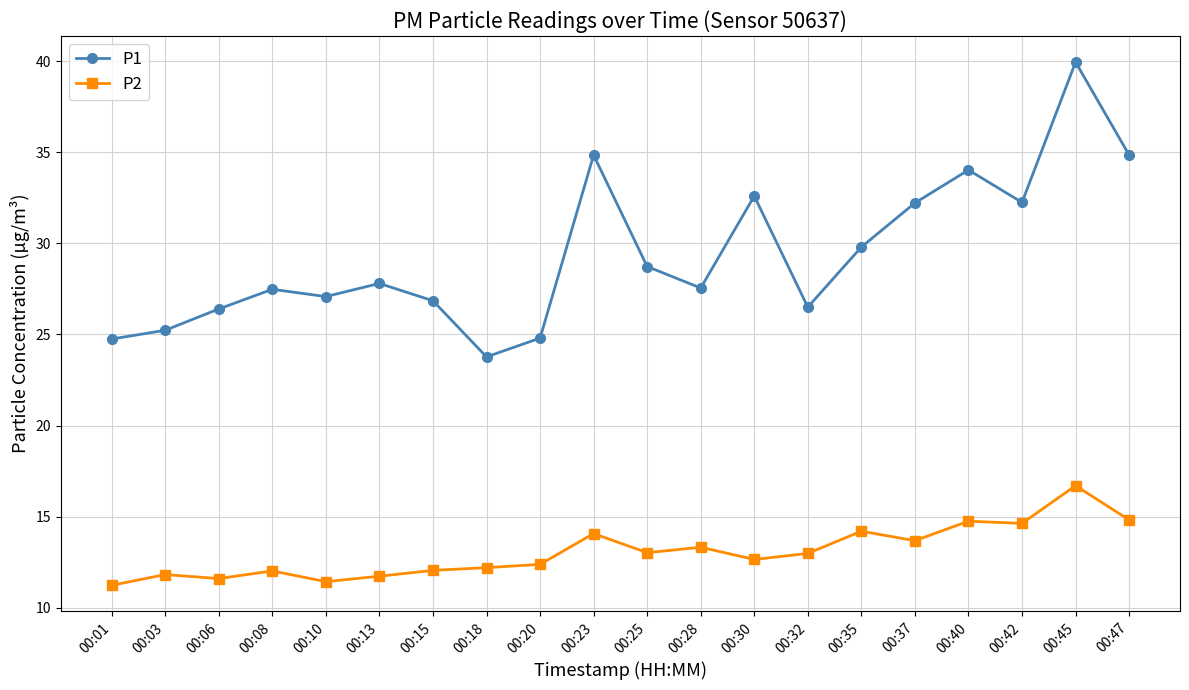

At 00:10, list the series in order from smallest to largest.

P2, P1